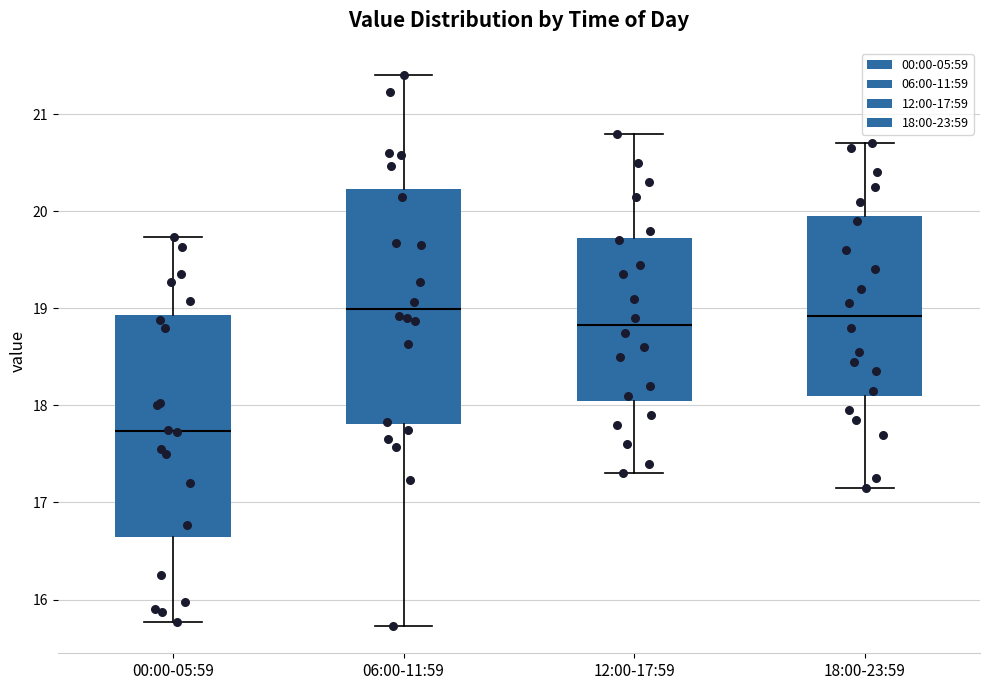

Reading left to right, read every box against the y-axis: the position of its median line, the range the box covers, and the ends of its whiskers. The values are not printed on the chart, so give them approximately, as read against the axis.

00:00-05:59: median 17.7, box 16.6 to 18.9, whiskers 15.8 to 19.7
06:00-11:59: median 19.0, box 17.8 to 20.2, whiskers 15.7 to 21.4
12:00-17:59: median 18.8, box 18.1 to 19.7, whiskers 17.3 to 20.8
18:00-23:59: median 18.9, box 18.1 to 20.0, whiskers 17.2 to 20.7